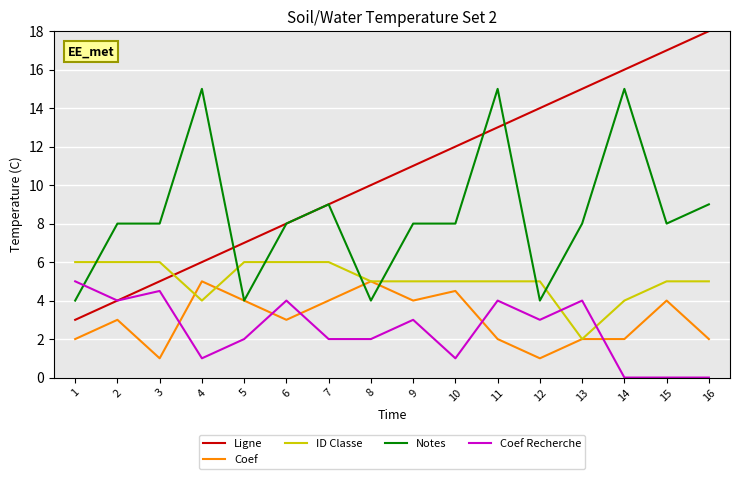

What is the minimum value for ID Classe?

2.0